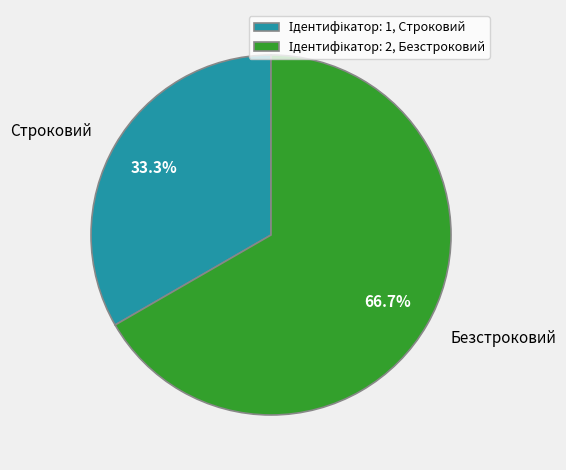

What is the smallest slice in the pie chart?

Строковий